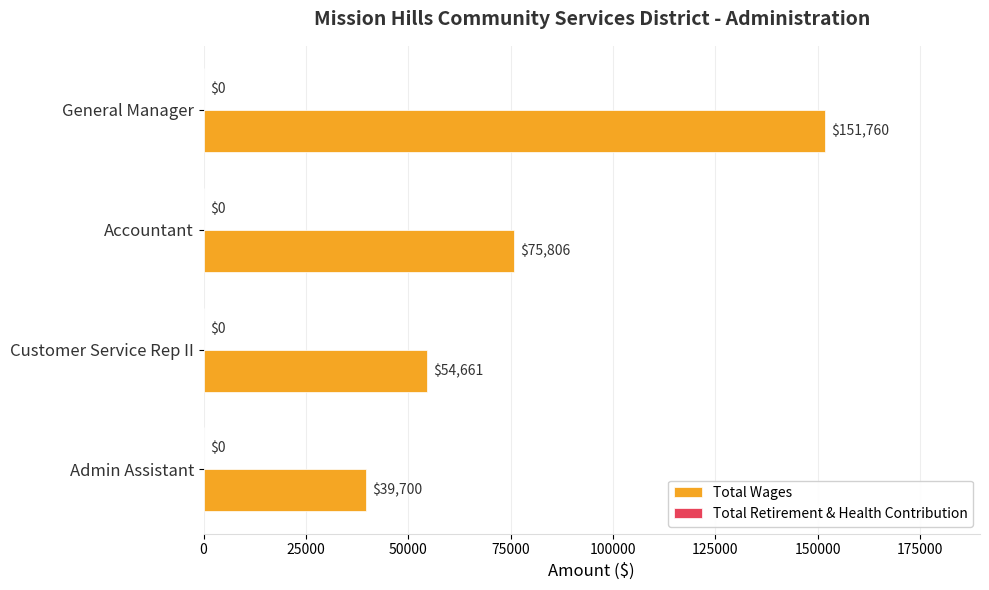

Reading bottom to top, extract all data points from this chart.

39700	54661	75806	151760